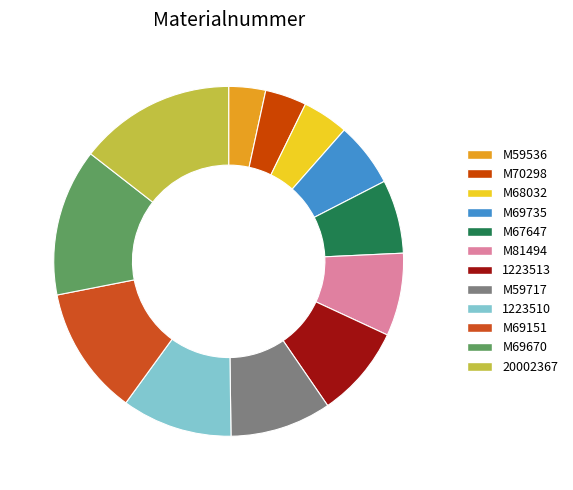

Which slice is the largest?

20002367